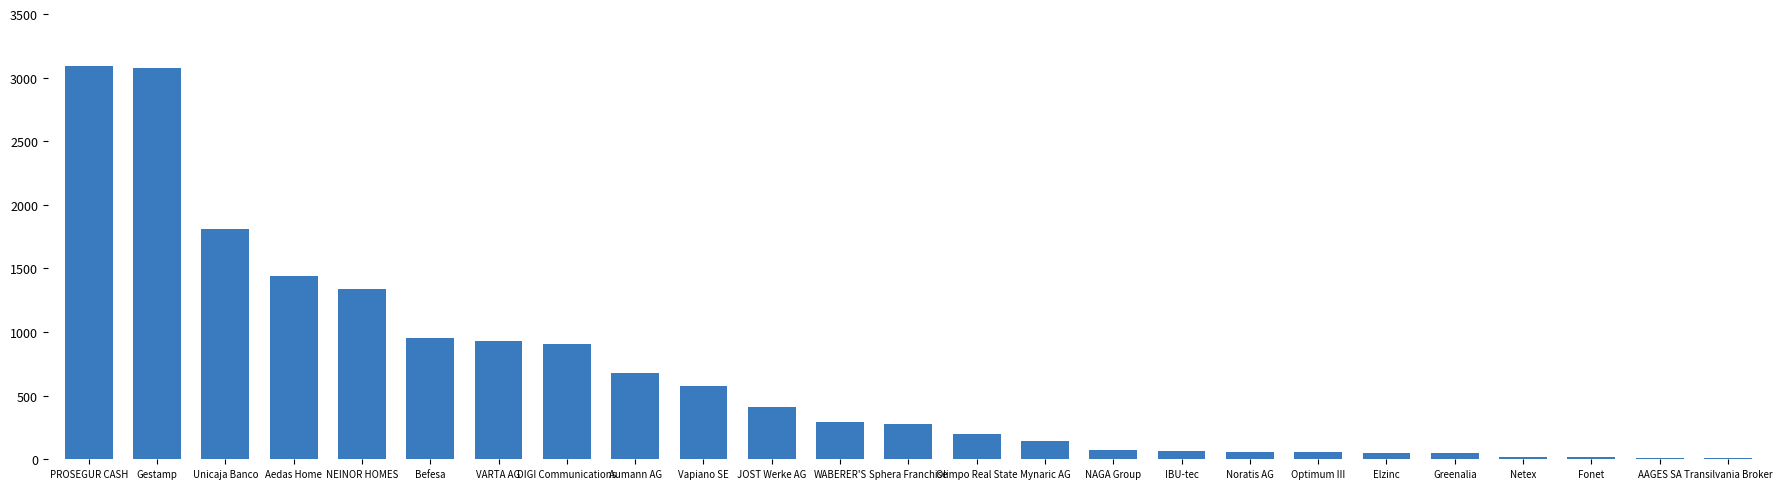

What is the sum of all values?

16524.6